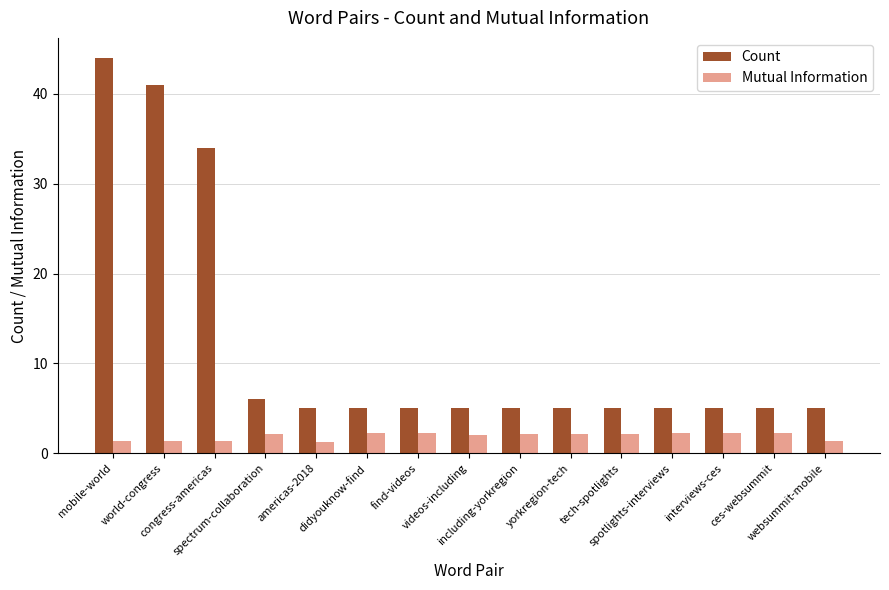

Which series has the widest spread of values?

Count